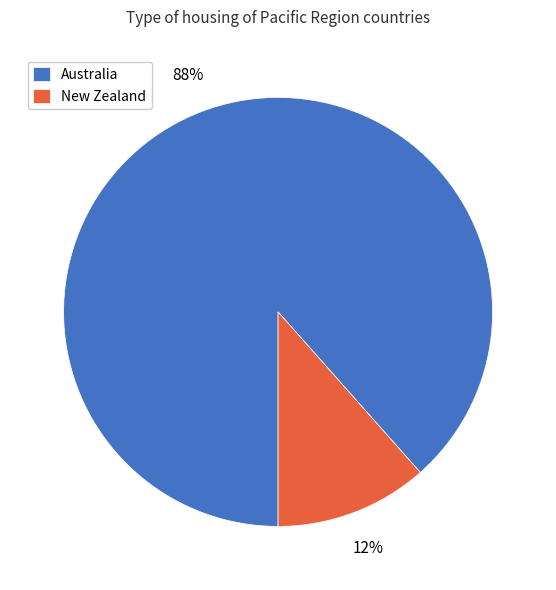

To the nearest percent, what is the average slice percentage?

50%